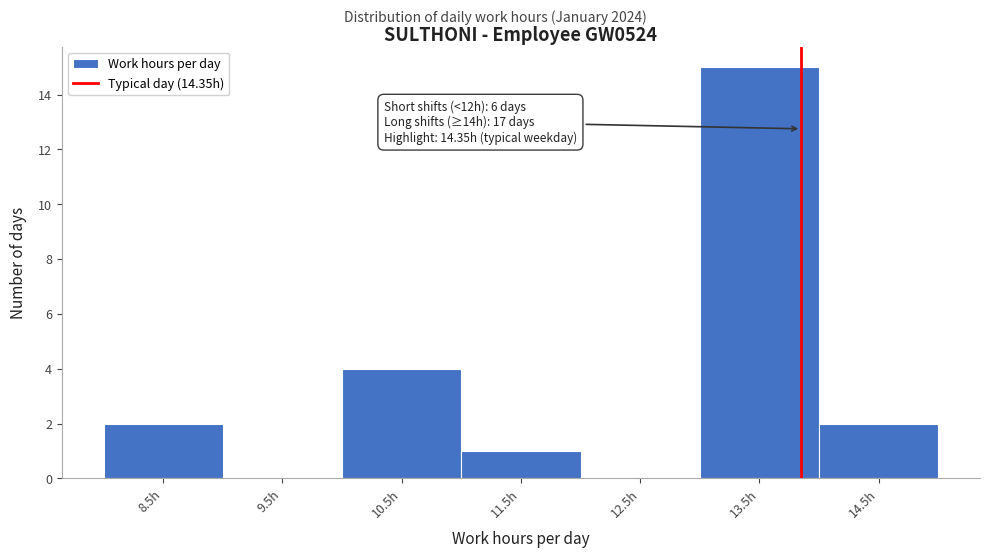

Reading left to right, extract all data points from this chart.

8.5h=2	9.5h=0	10.5h=4	11.5h=1	12.5h=0	13.5h=15	14.5h=2